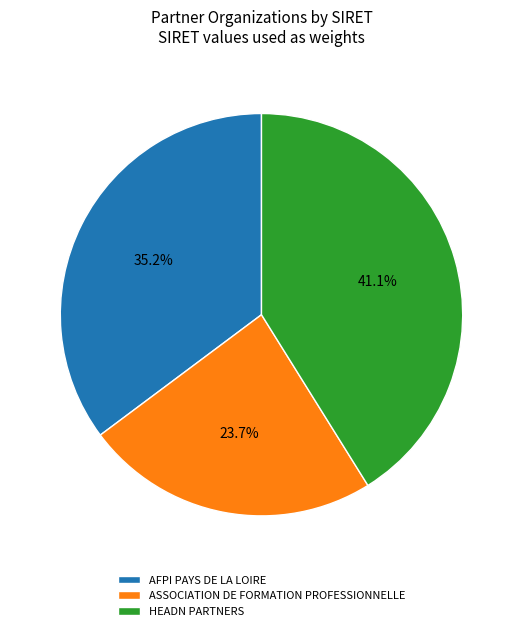

To the nearest percent, what portion does ASSOCIATION DE FORMATION PROFESSIONNELLE represent?

24%